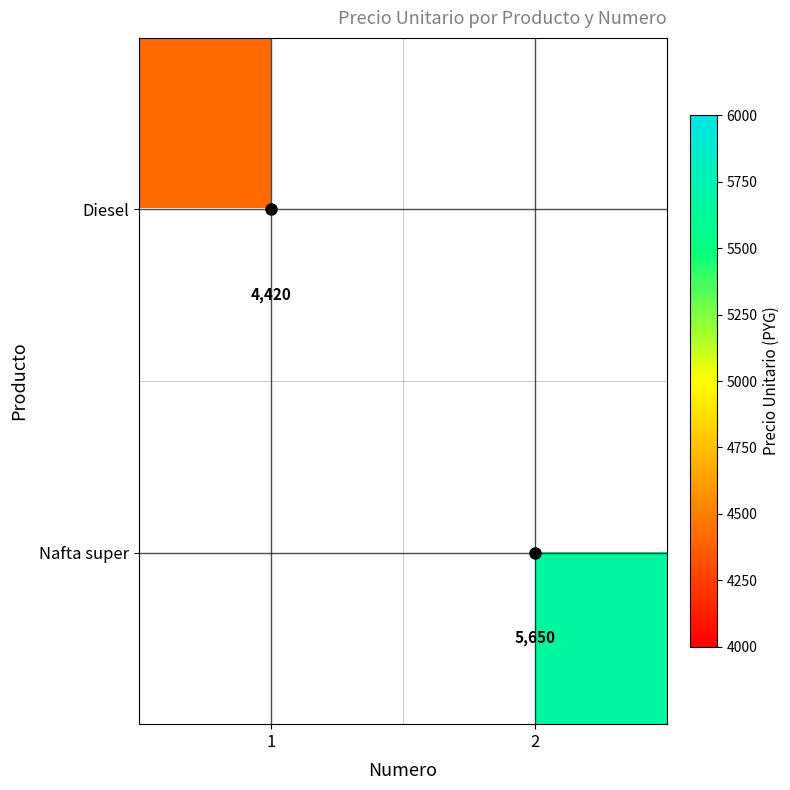

True or false: Nafta super has a value of 5650 at 2.

True